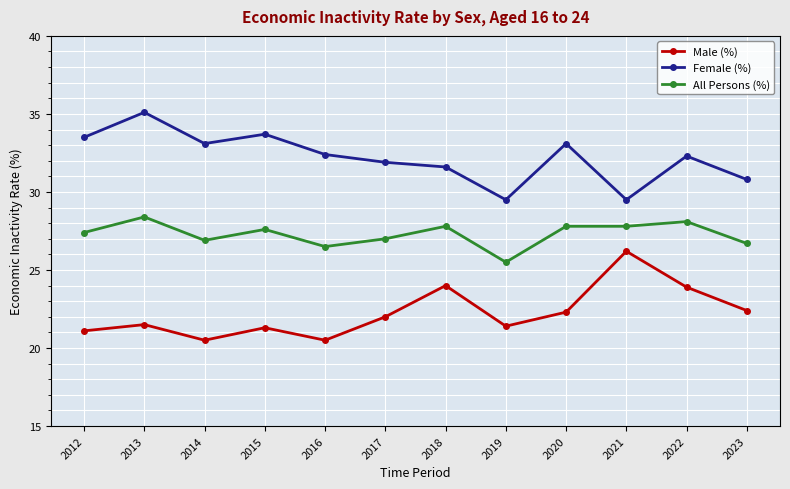

What is the value of the Male (%) point at the 11th from the left?

23.9